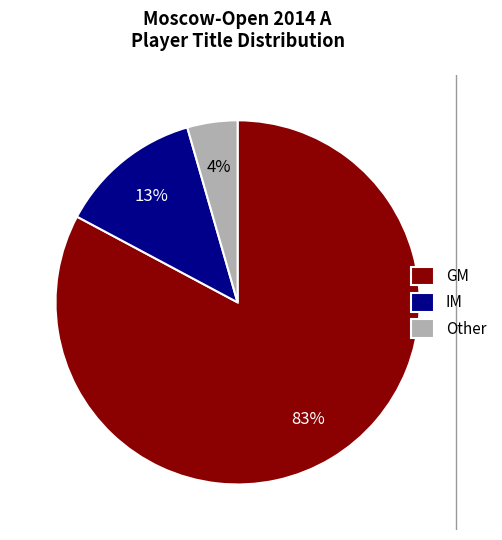

To the nearest percent, what percentage of the pie is Other?

4%